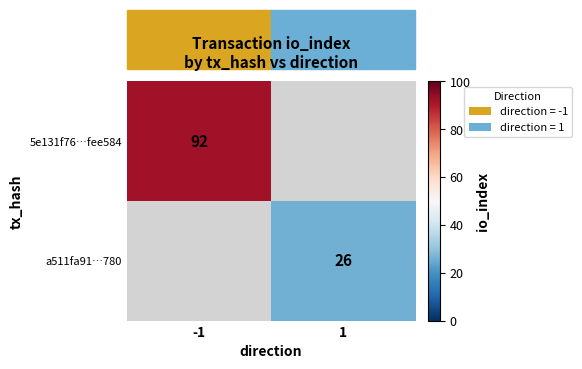

At how many categories does at least one series exceed 79?

1